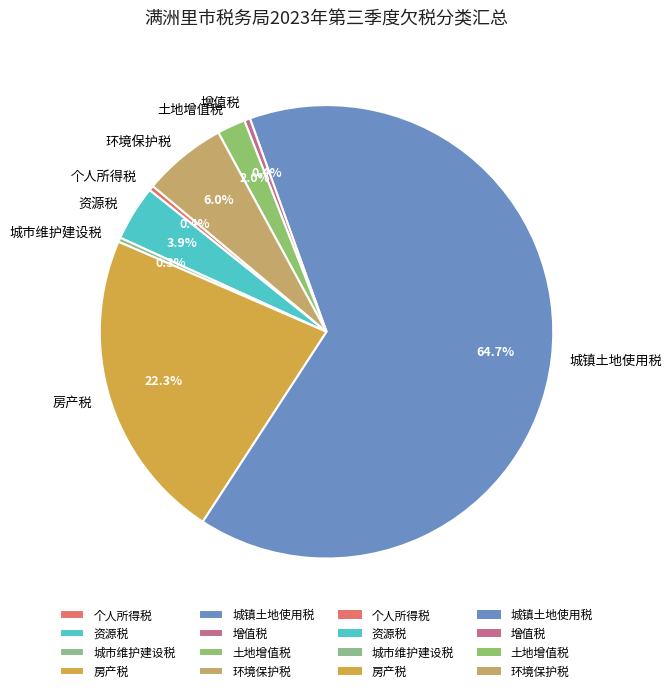

Is there a majority slice in this chart?

Yes